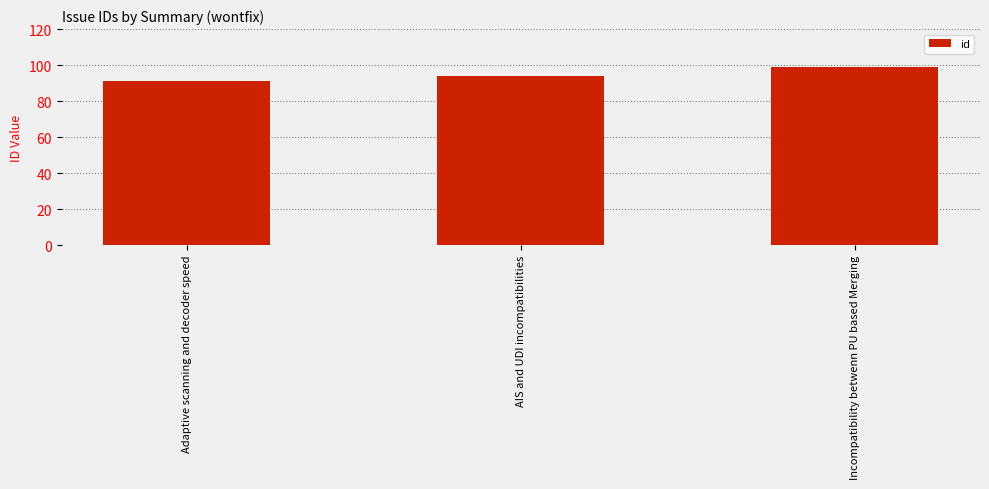

Is it true that the value at AIS and UDI incompatibilities is 94?

True